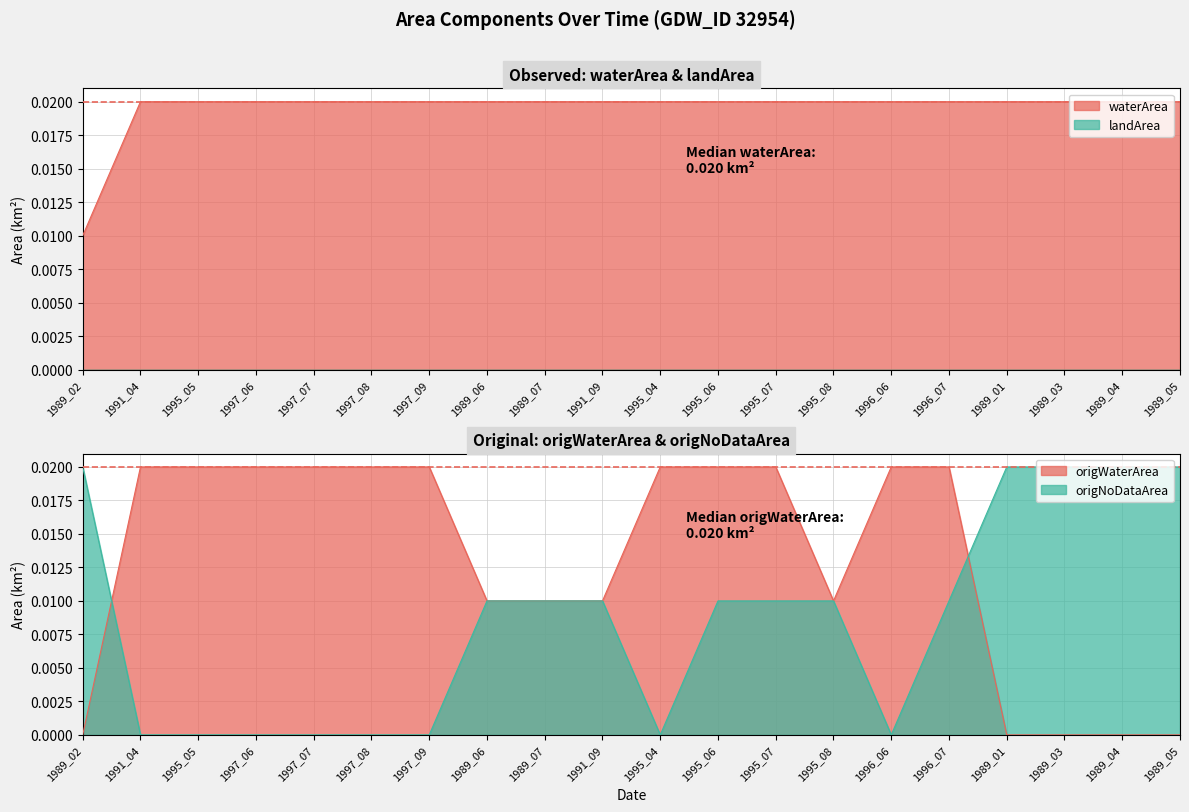

At 1997_08, list the series in order from largest to smallest.

waterArea, origWaterArea, origNoDataArea